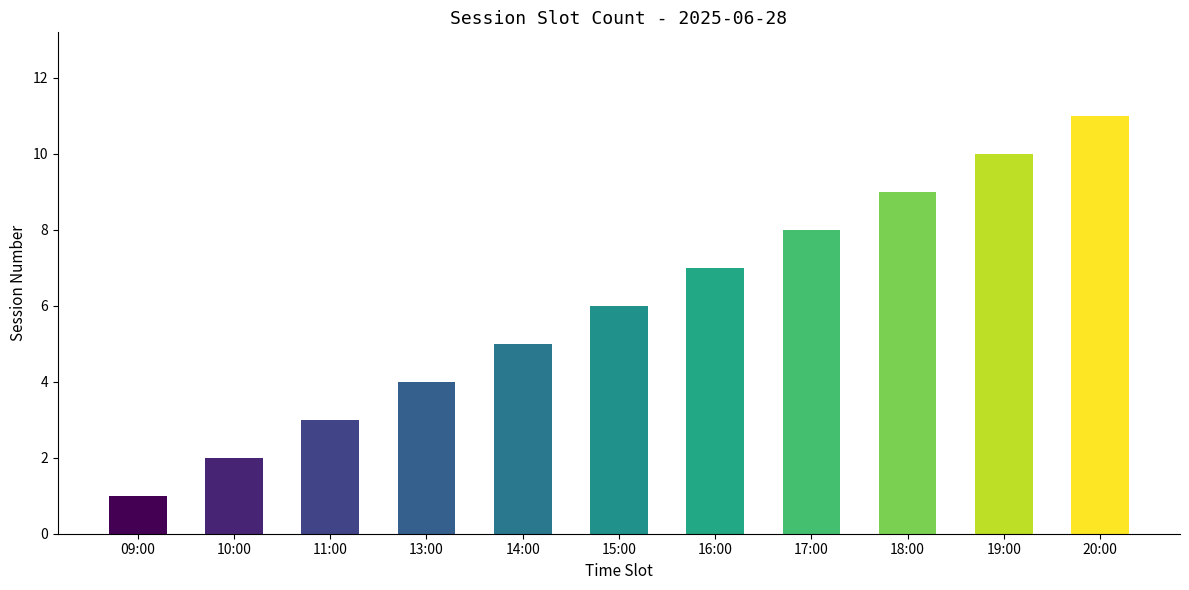

How many values are below 6?

5